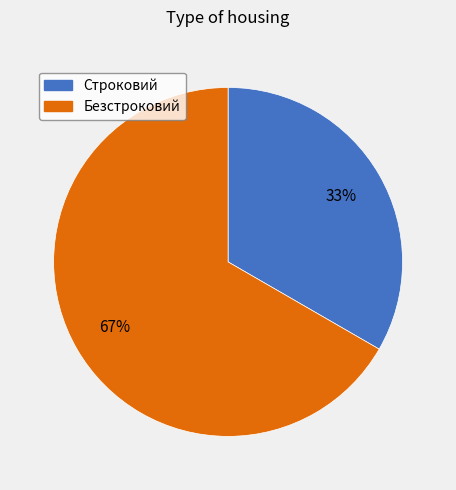

Which category has the smallest portion of the pie?

Строковий